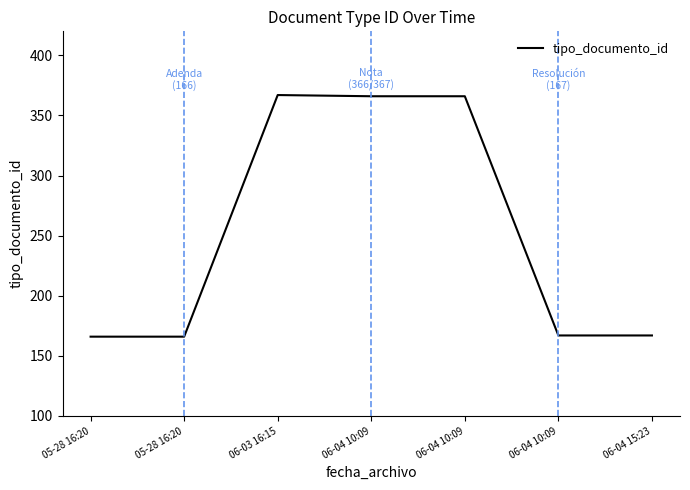

What is the difference between the values at 06-04 15:23 and 06-04 10:09?

199